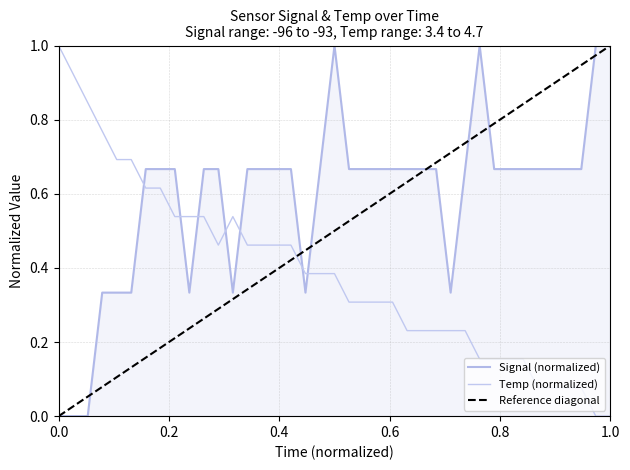

How many data points does each series have?

39